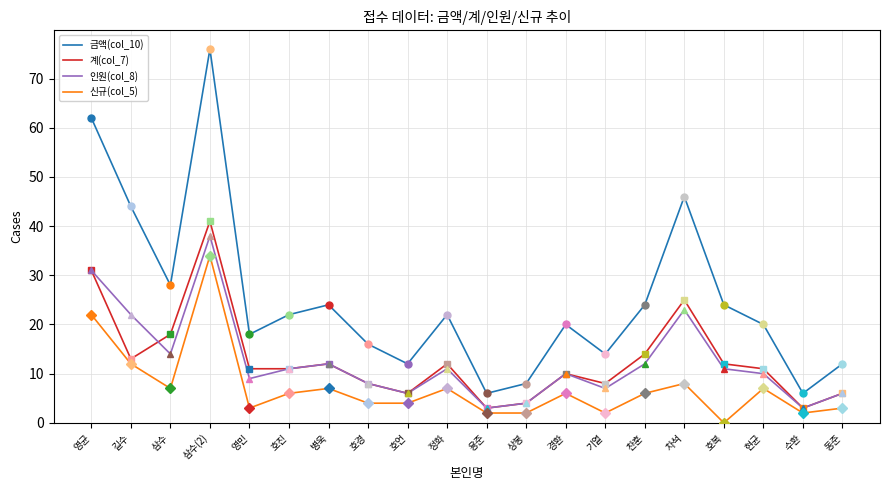

What position from the left is 수환?

19